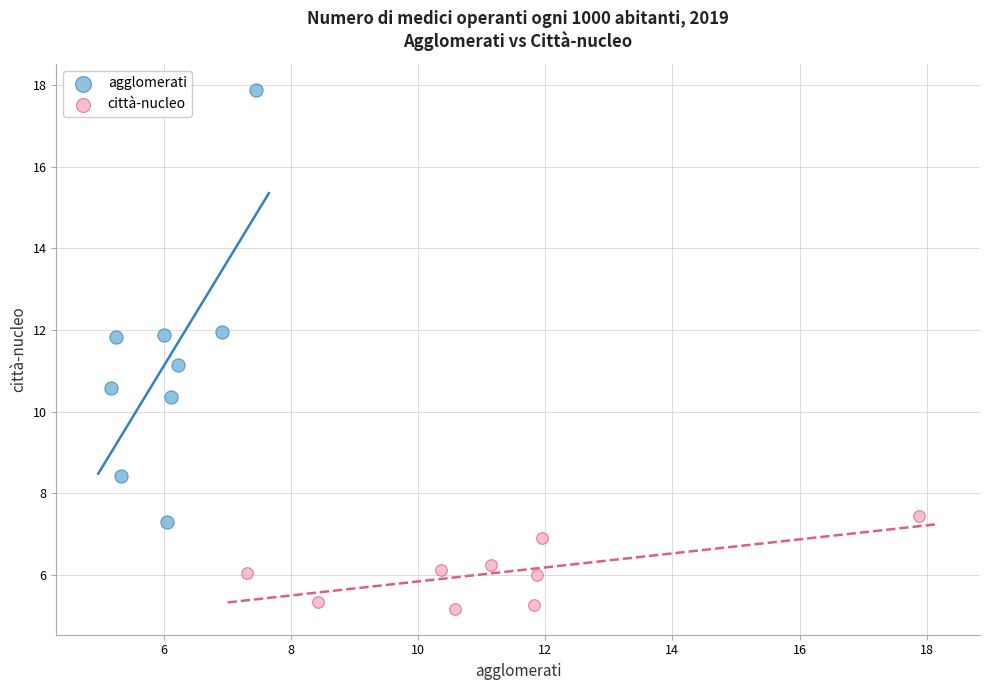

Which series contains the lowest Y value?

città-nucleo